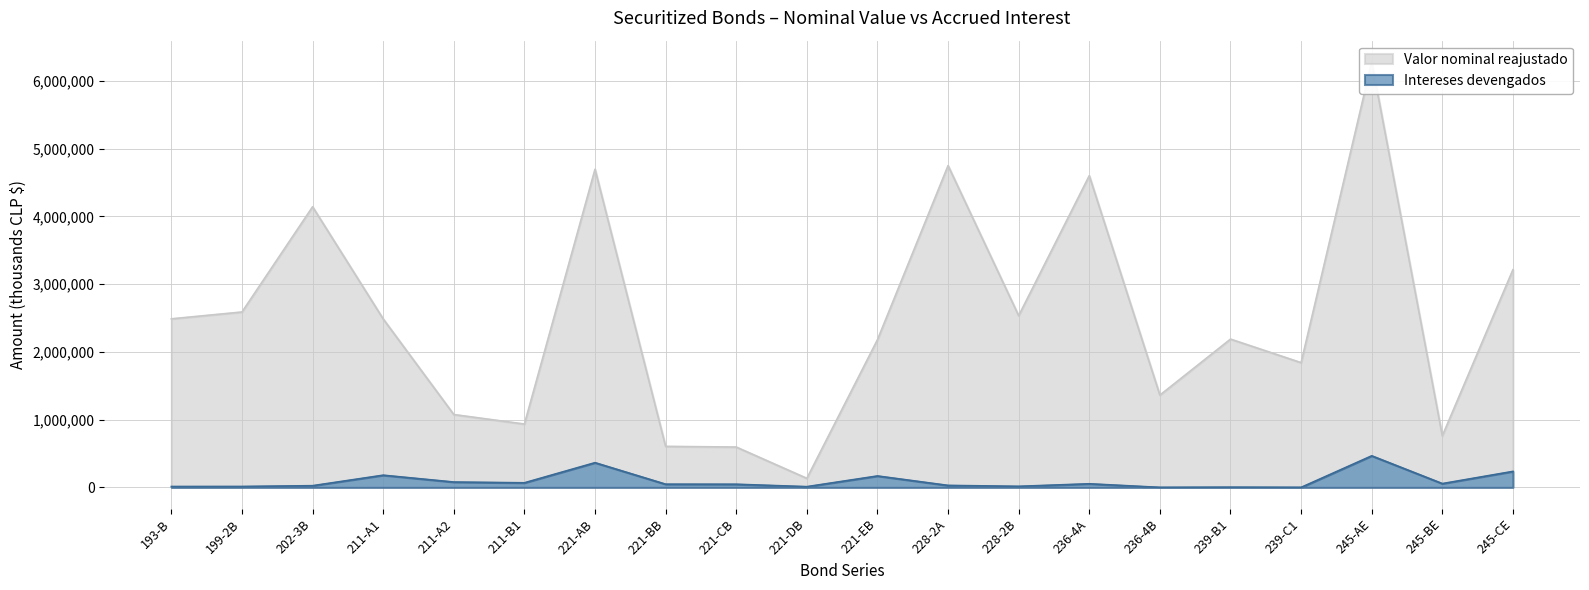

What is the label of the 9th point from the right?

228-2A